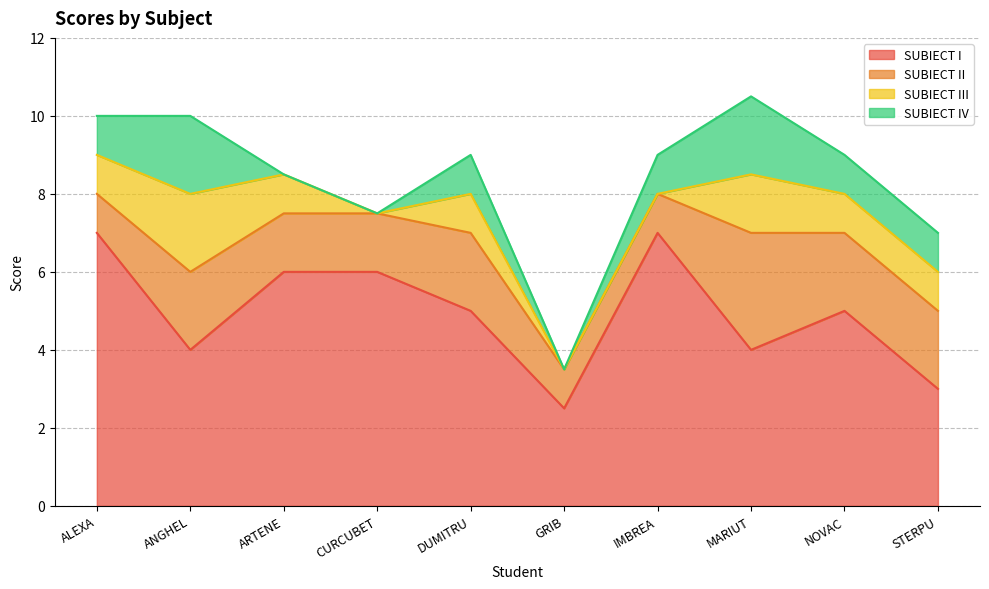

Count the SUBIECT I values in the range 4 to 6.

6